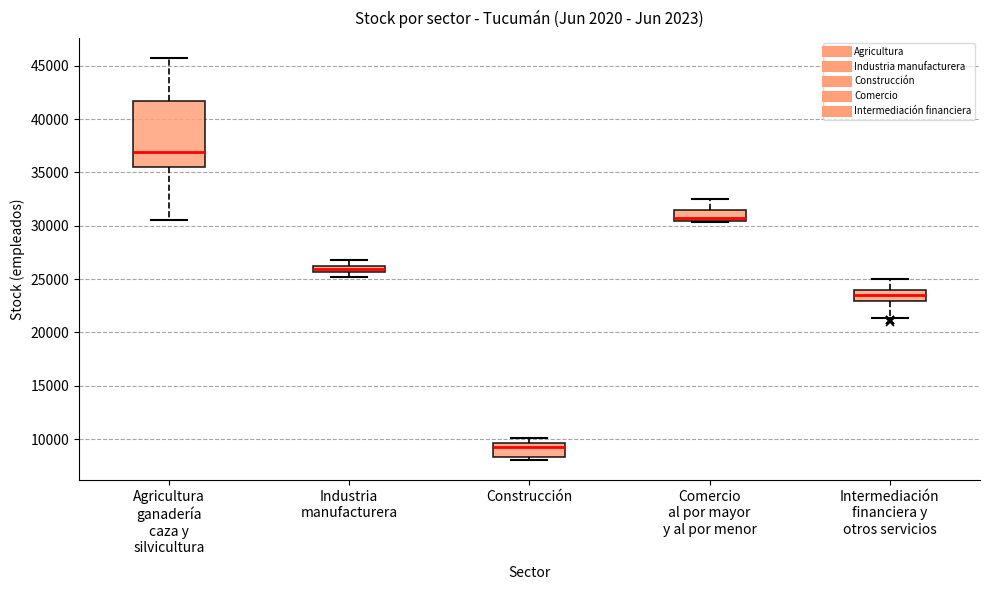

Which box is the tallest, from its lower edge to its upper edge?

Agricultura ganadería caza y silvicultura